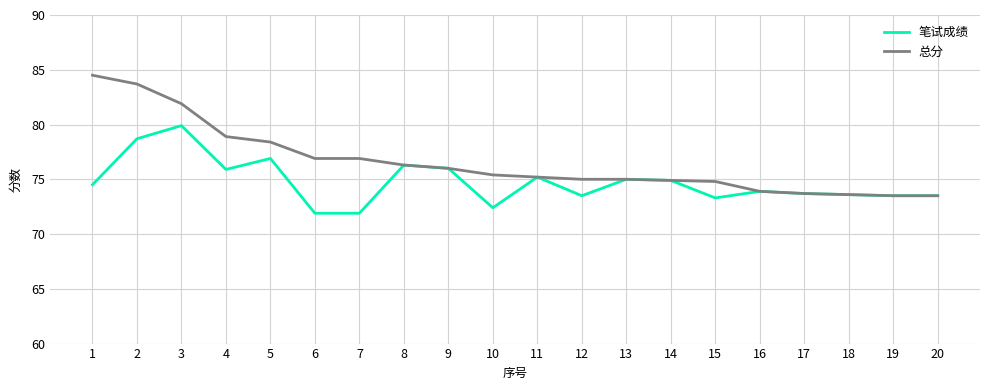

What is the approximate value of 总分 at 16?

73.9